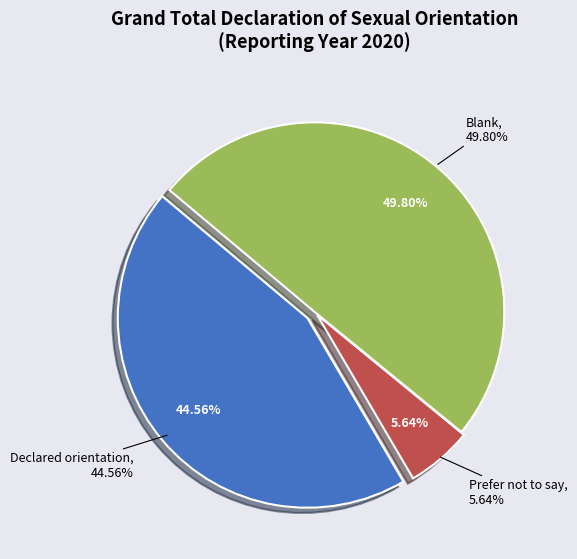

What portion of the pie excludes Prefer not to say?

94.4%